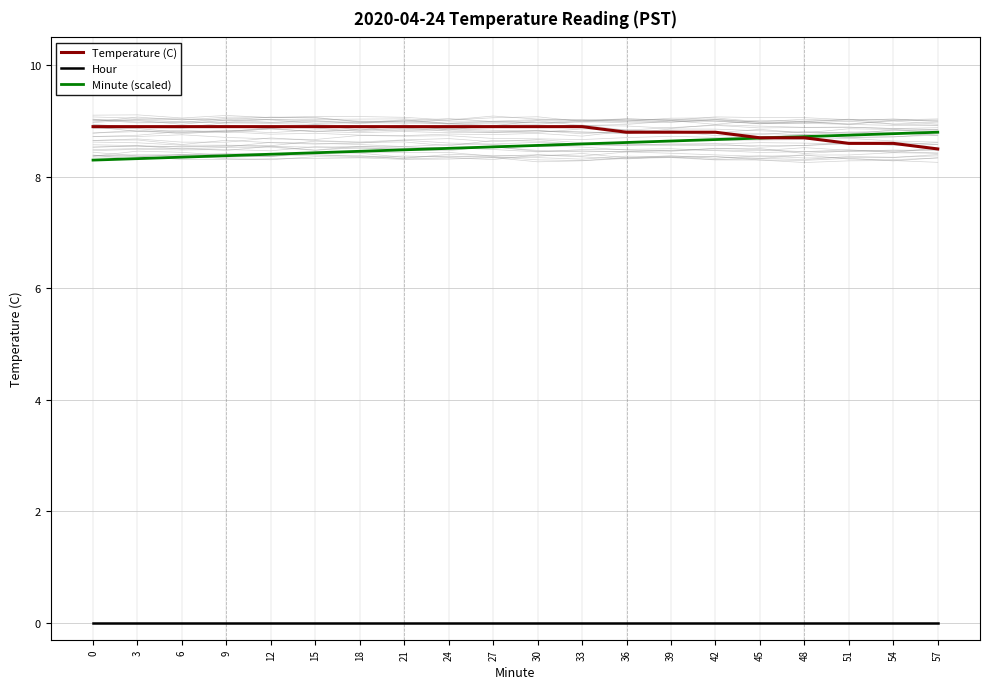

True or false: Hour and Temperature (C) intersect in this chart.

False